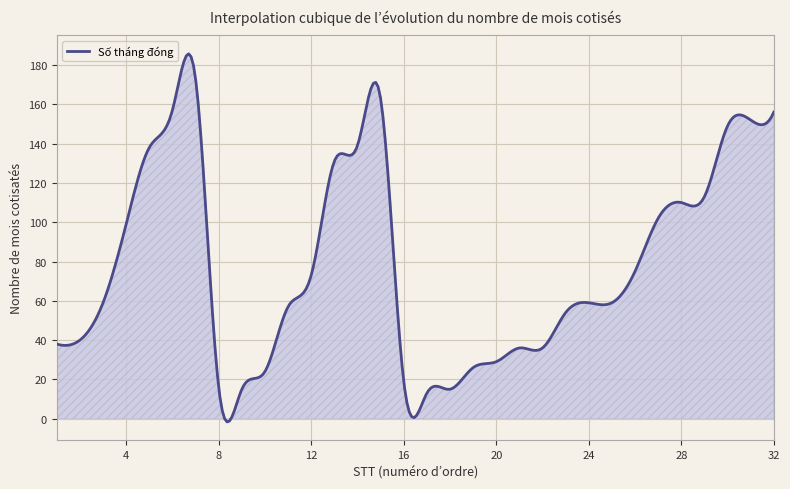

What is the difference between the maximum and minimum values?

187.3